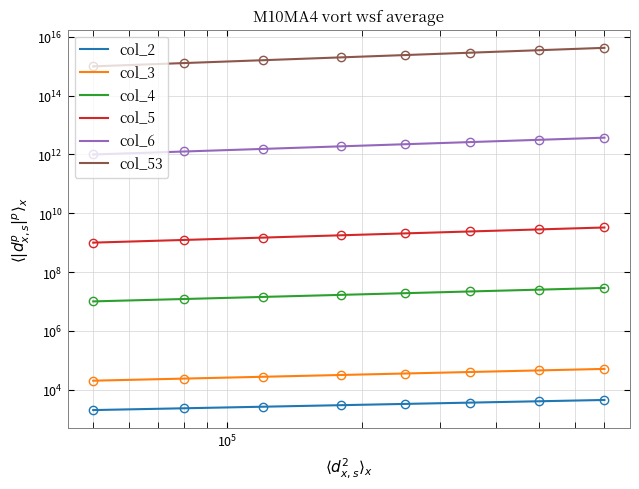

What is the value of the col_3 point at the 8th from the left?

50370.3